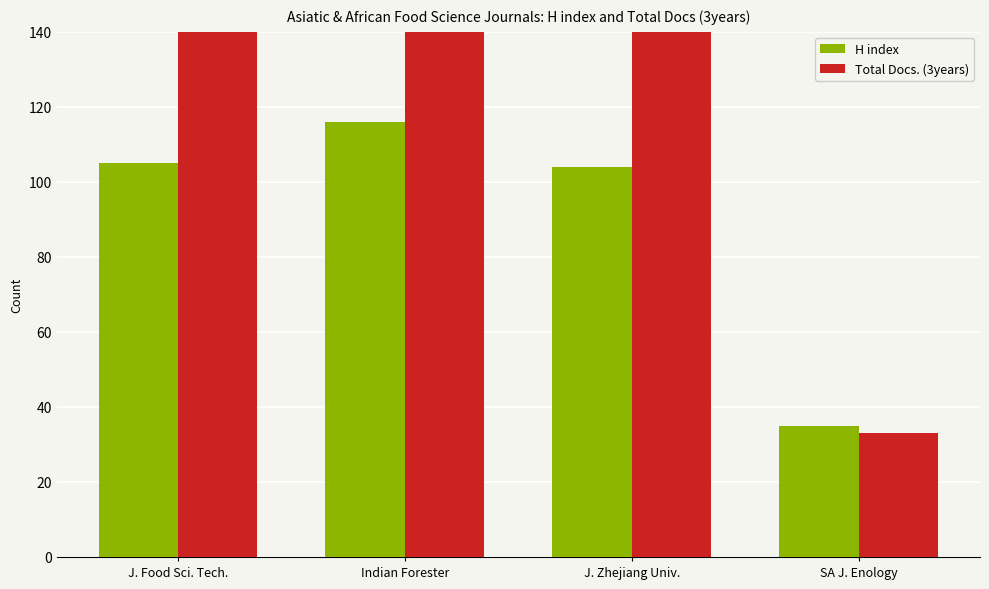

Is the value of H index at SA J. Enology greater than the value of Total Docs. (3years) at Indian Forester?

No